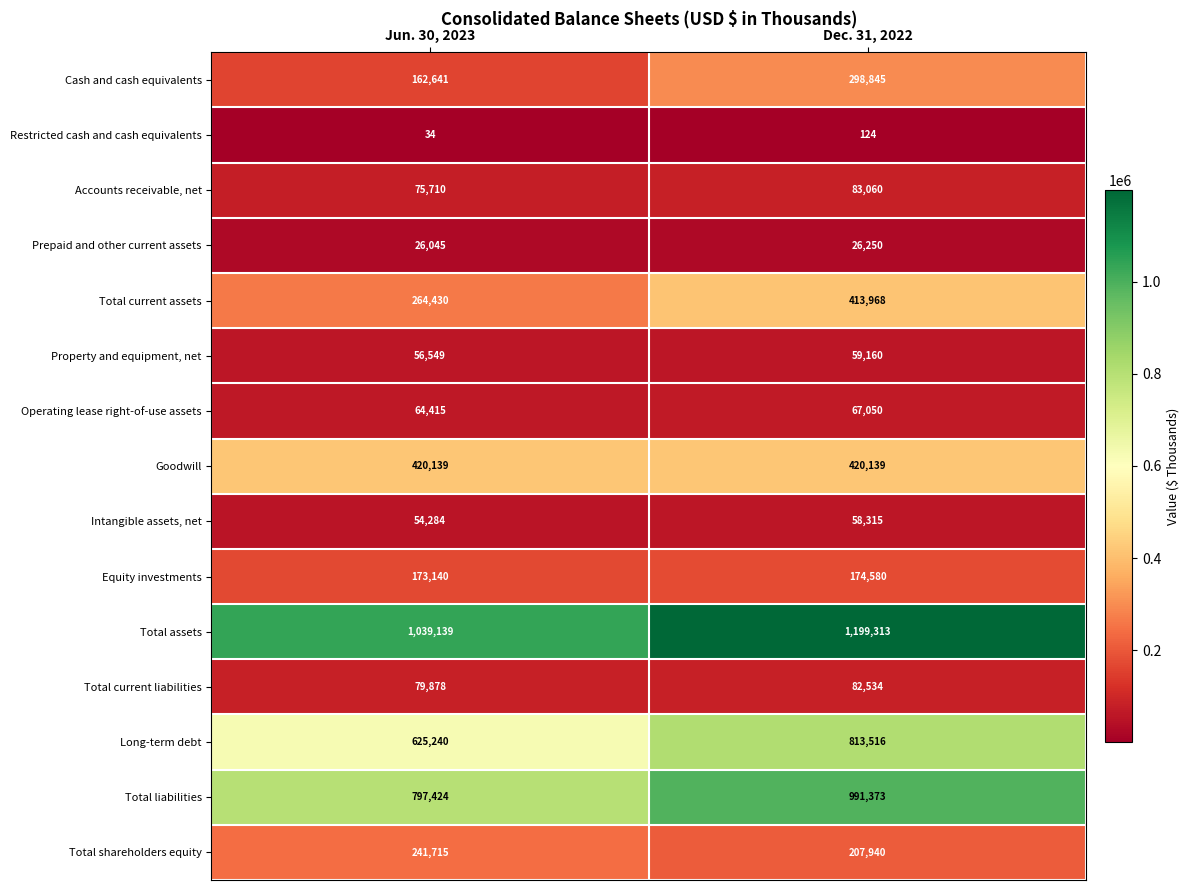

What is the highest value of the Equity investments series?

174580